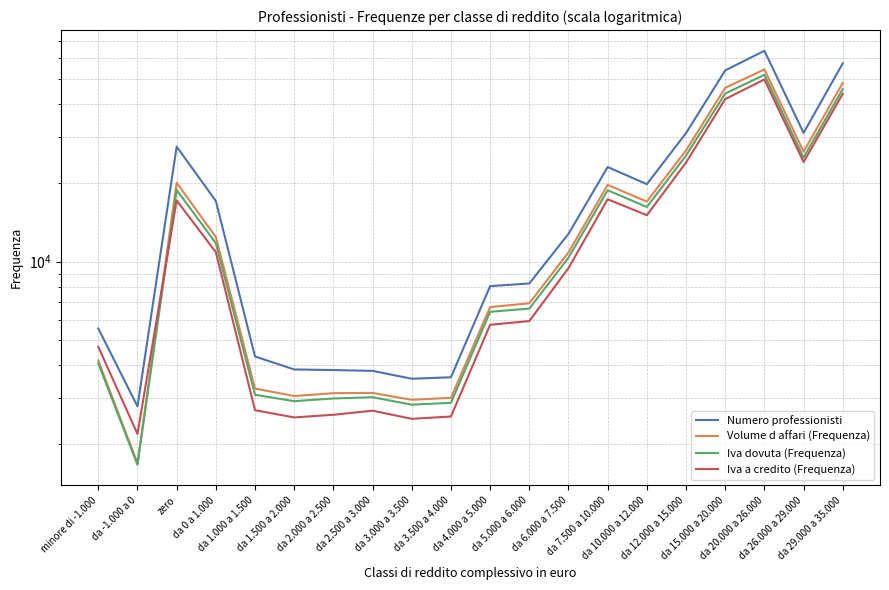

Which series has the largest total across all categories?

Numero professionisti